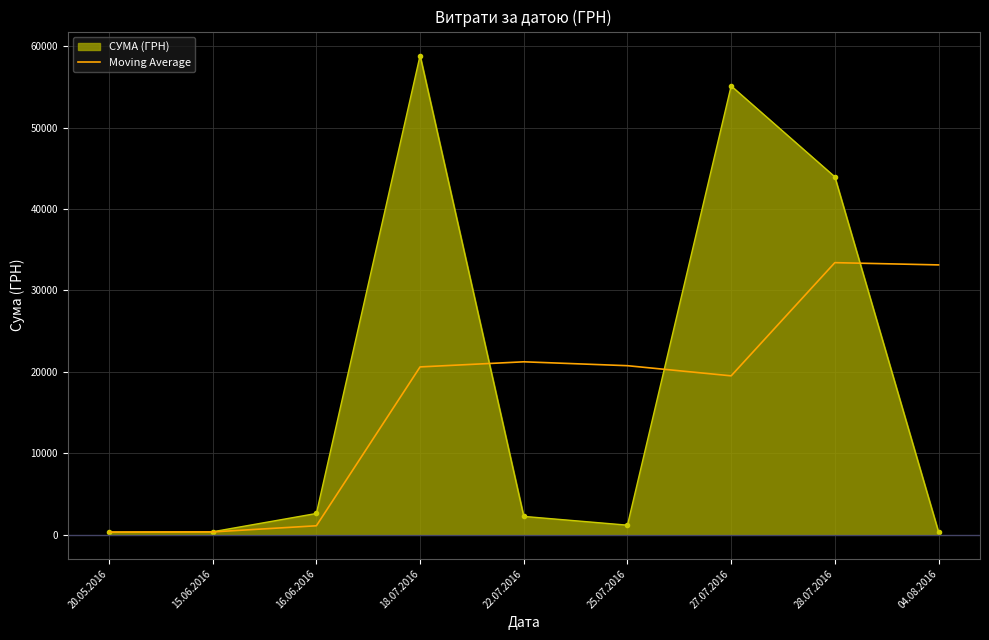

True or false: Moving Average has a value of 19513.1 at 27.07.2016.

True